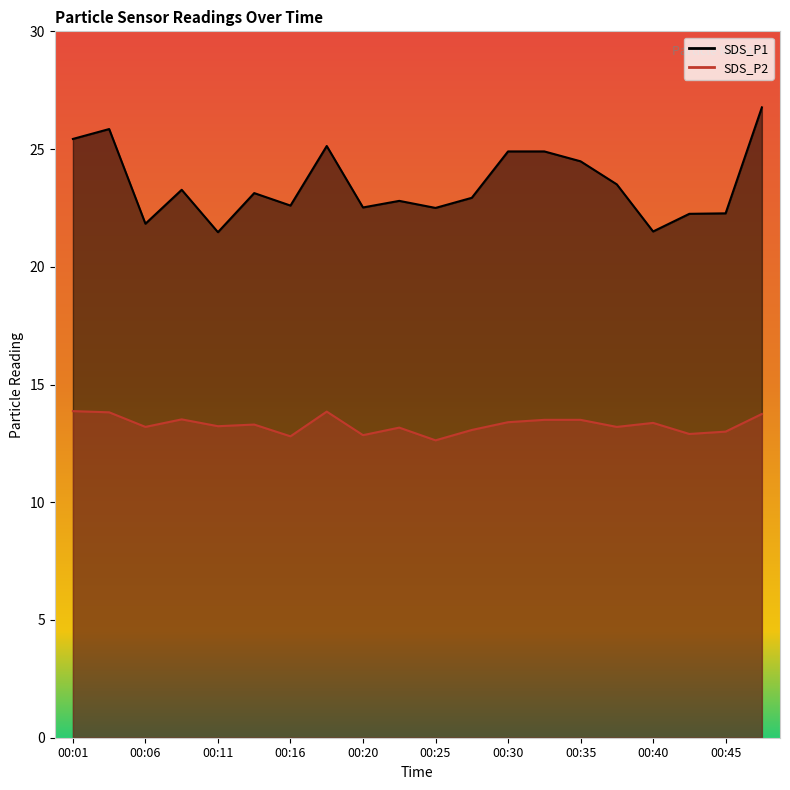

True or false: SDS_P1 and SDS_P2 cross at least once.

False